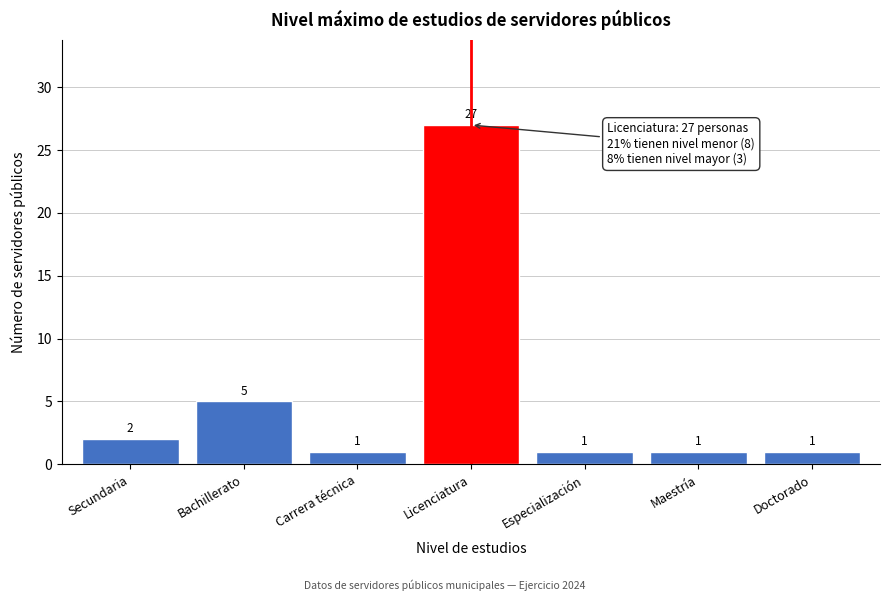

Reading left to right, what are all the values shown in this chart?

Secundaria=2	Bachillerato=5	Carrera técnica=1	Licenciatura=27	Especialización=1	Maestría=1	Doctorado=1